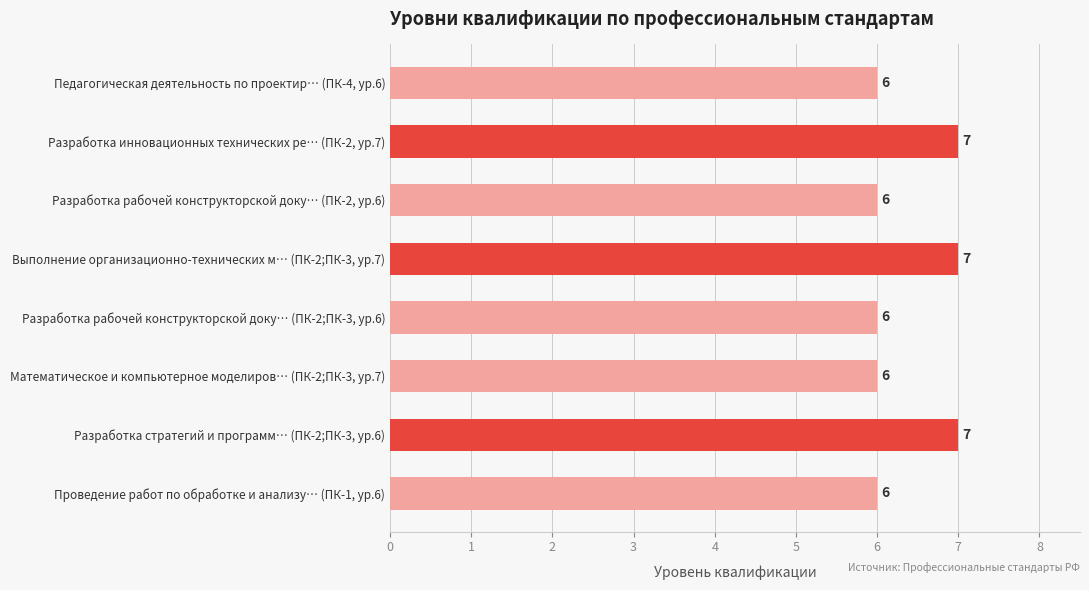

Approximately how many times larger is the value at Разработка рабочей конструкторской доку… (ПК-2;ПК-3, ур.6) compared to Педагогическая деятельность по проектир… (ПК-4, ур.6)?

1.0